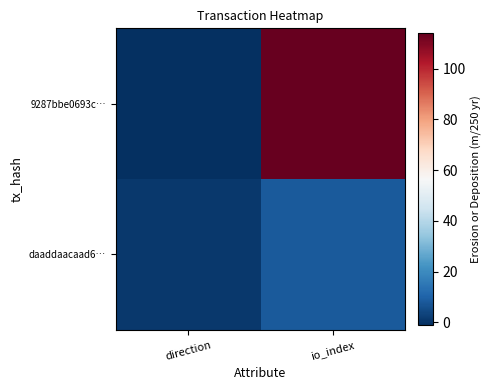

Which series has the largest total across all categories?

9287bbe0693c…